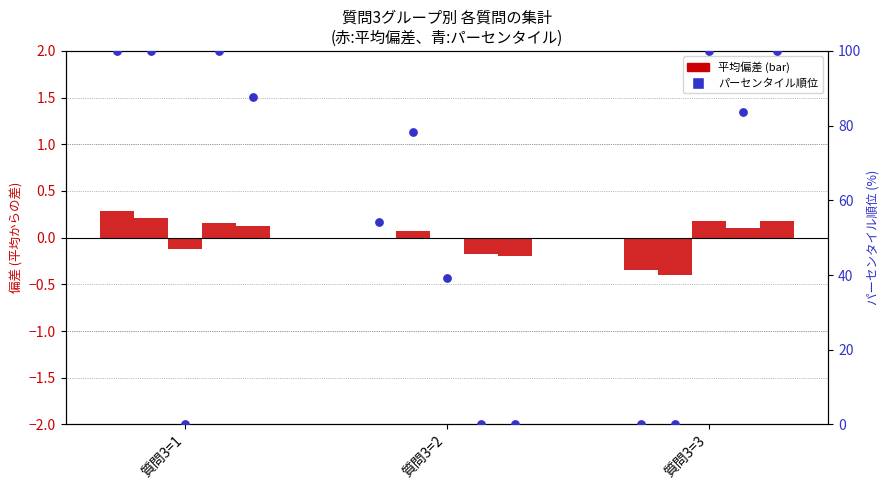

What is the change in value from 質問3=2 to 質問3=3?

-54.1